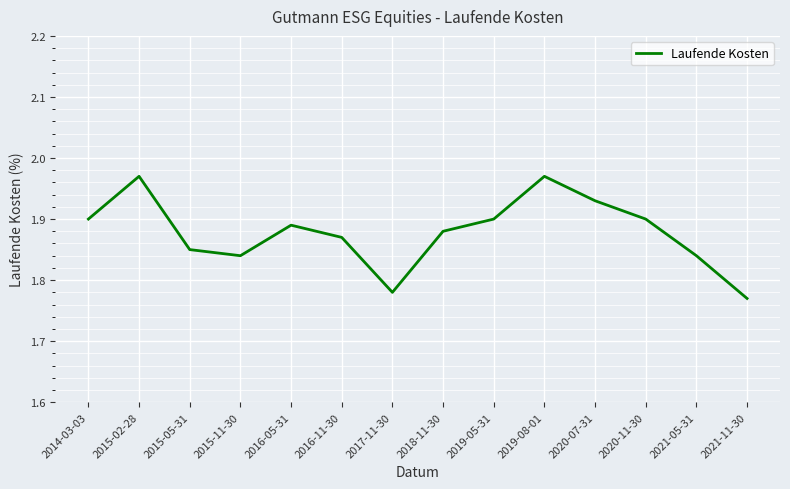

What is the ratio of the value at 2017-11-30 to the value at 2020-07-31?

0.9